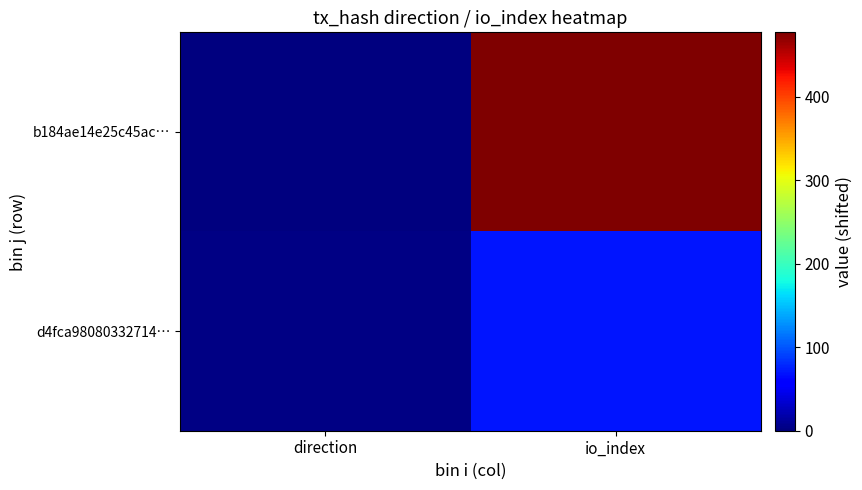

How many data points does each series have?

2